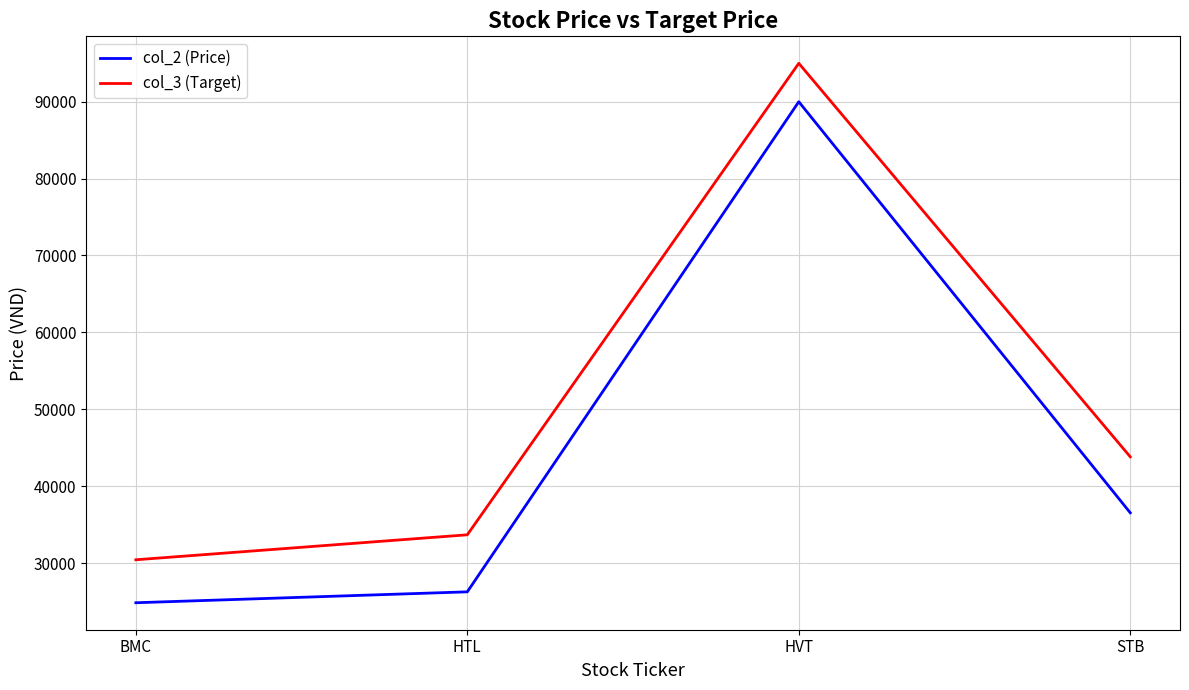

Which series changed the most between BMC and HVT?

col_2 (Price)